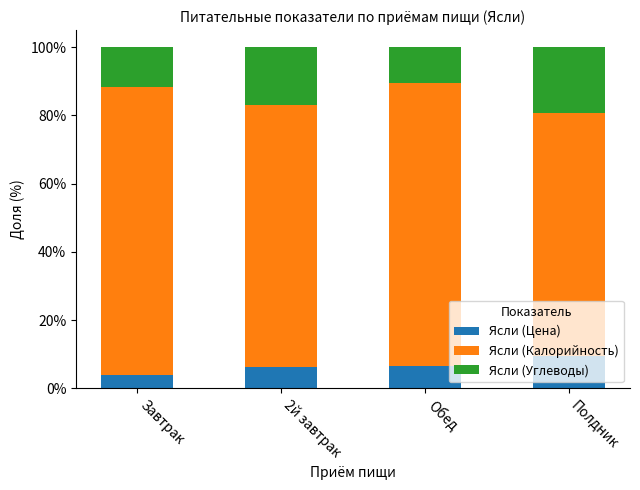

At which label does Ясли (Цена) reach its peak?

Полдник